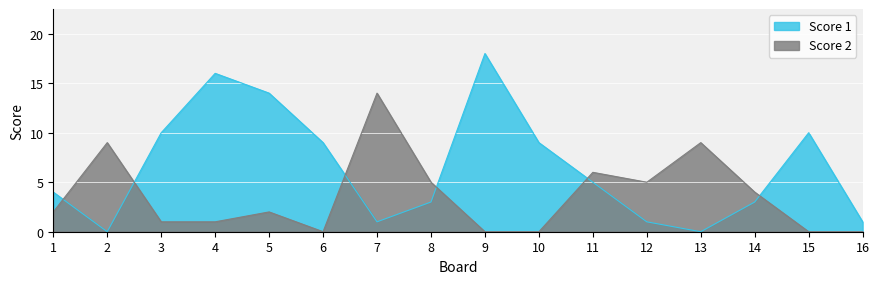

What is the difference between the second highest and second lowest values in the Score 2 series?

9